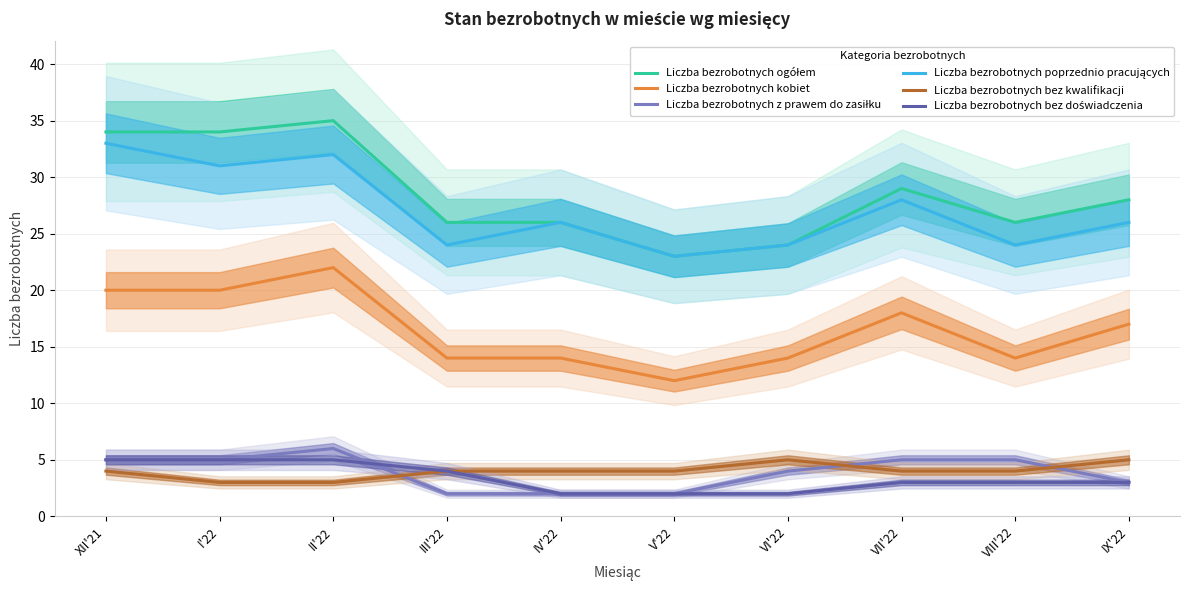

Reading left to right, transcribe all the data shown in this chart.

Liczba bezrobotnych ogółem: 34	34	35	26	26	23	24	29	26	28
Liczba bezrobotnych kobiet: 20	20	22	14	14	12	14	18	14	17
Liczba bezrobotnych z prawem do zasiłku: 5	5	6	2	2	2	4	5	5	3
Liczba bezrobotnych poprzednio pracujących: 33	31	32	24	26	23	24	28	24	26
Liczba bezrobotnych bez kwalifikacji: 4	3	3	4	4	4	5	4	4	5
Liczba bezrobotnych bez doświadczenia: 5	5	5	4	2	2	2	3	3	3